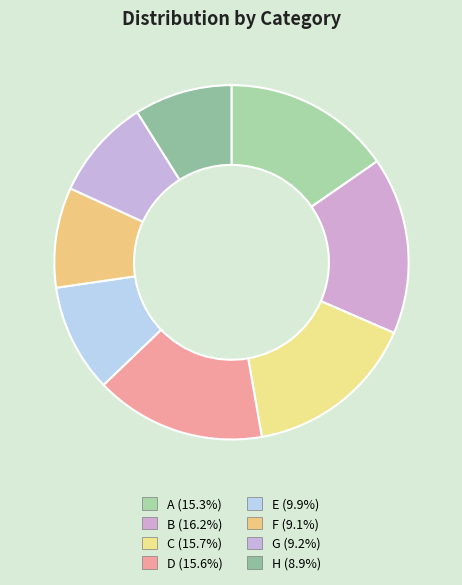

Which category has the smallest portion of the pie?

H